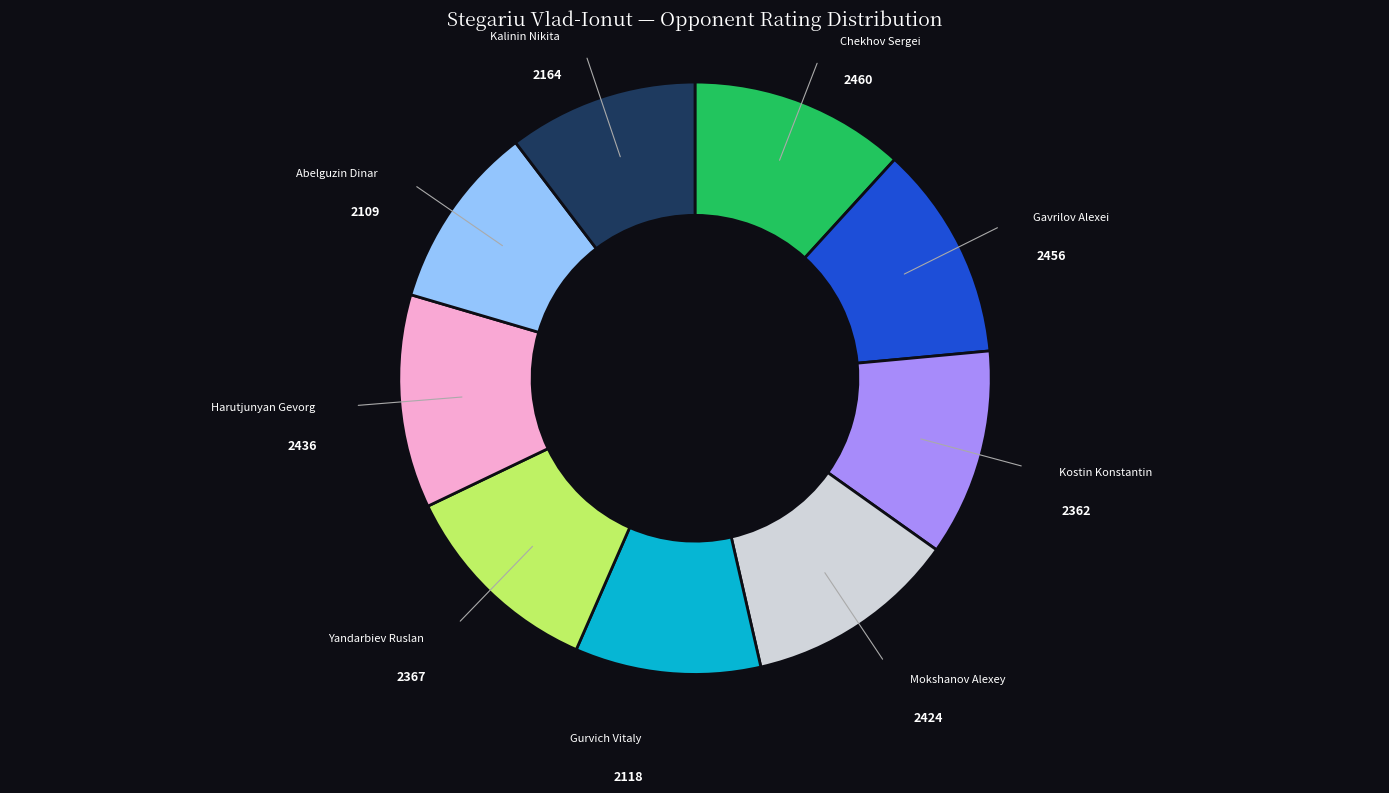

How many slices are in this pie chart?

9